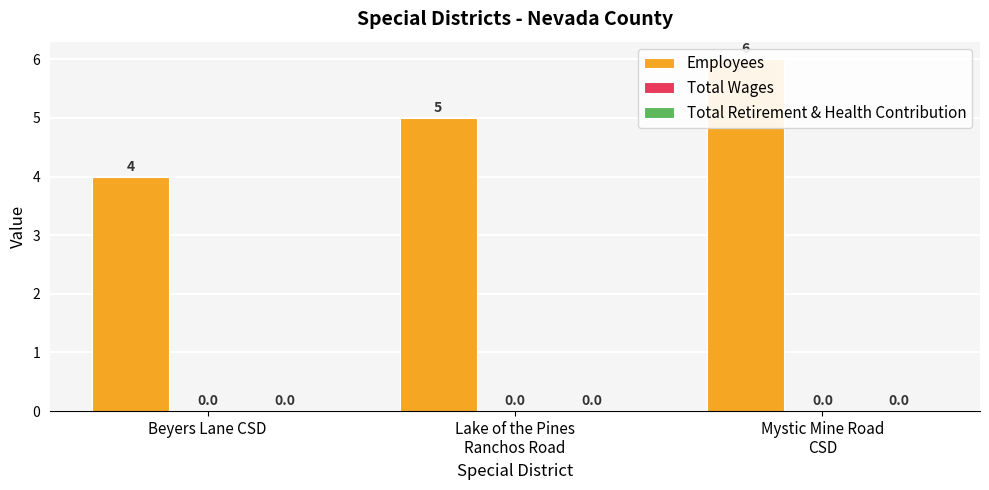

What is the spread (max minus min) of values at Mystic Mine Road
CSD?

6